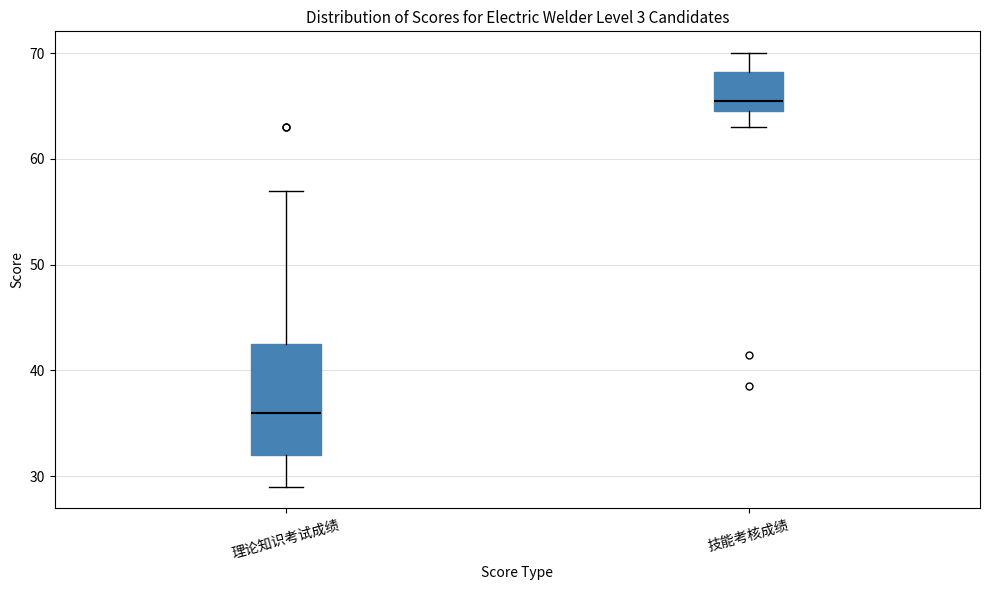

Where is the upper edge of the box for 技能考核成绩 on the y-axis? The values are not printed on the chart, so give them approximately, as read against the axis.

68